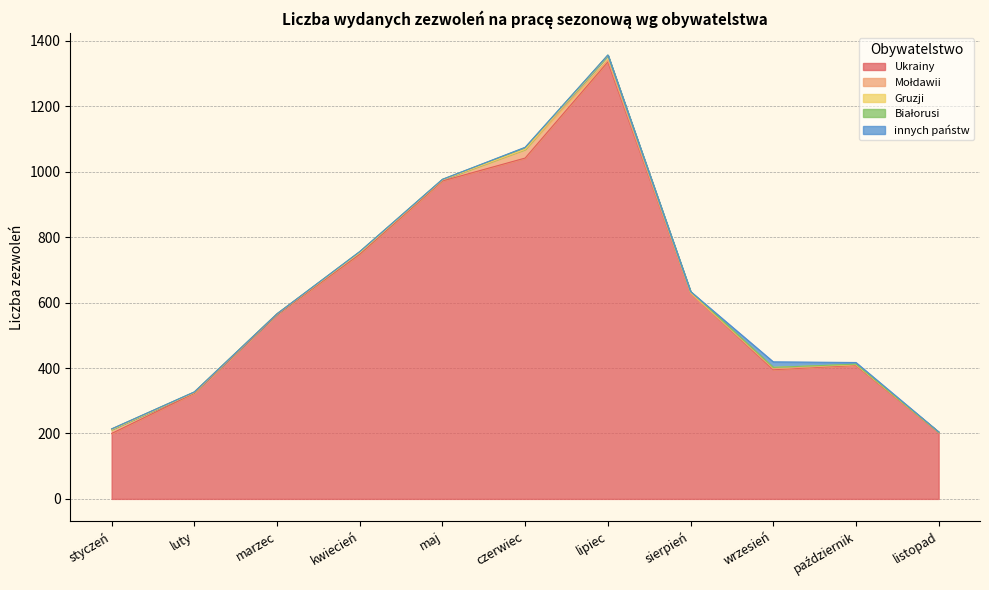

How many values in Białorusi are above zero?

8